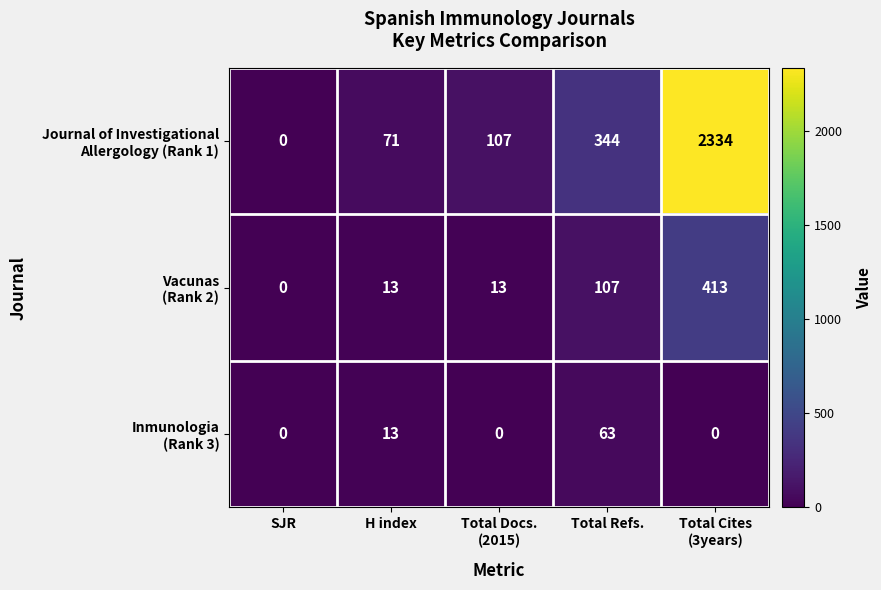

Count the number of data series in this chart.

3